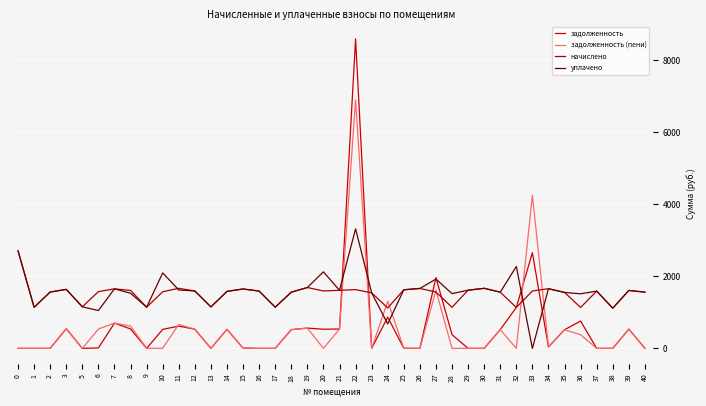

Count the number of categories in the chart.

40